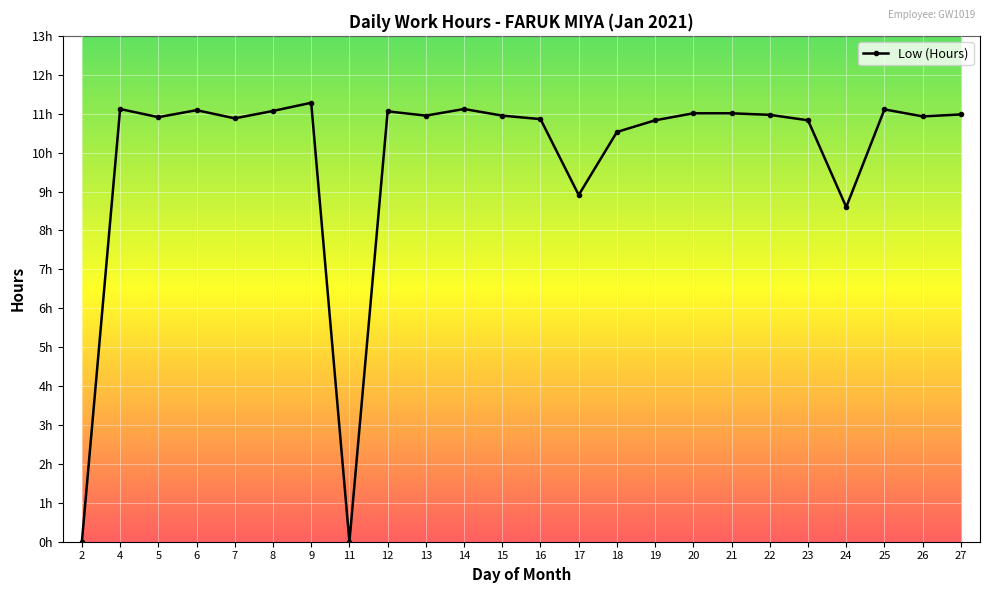

Does the chart have visible grid lines?

Yes